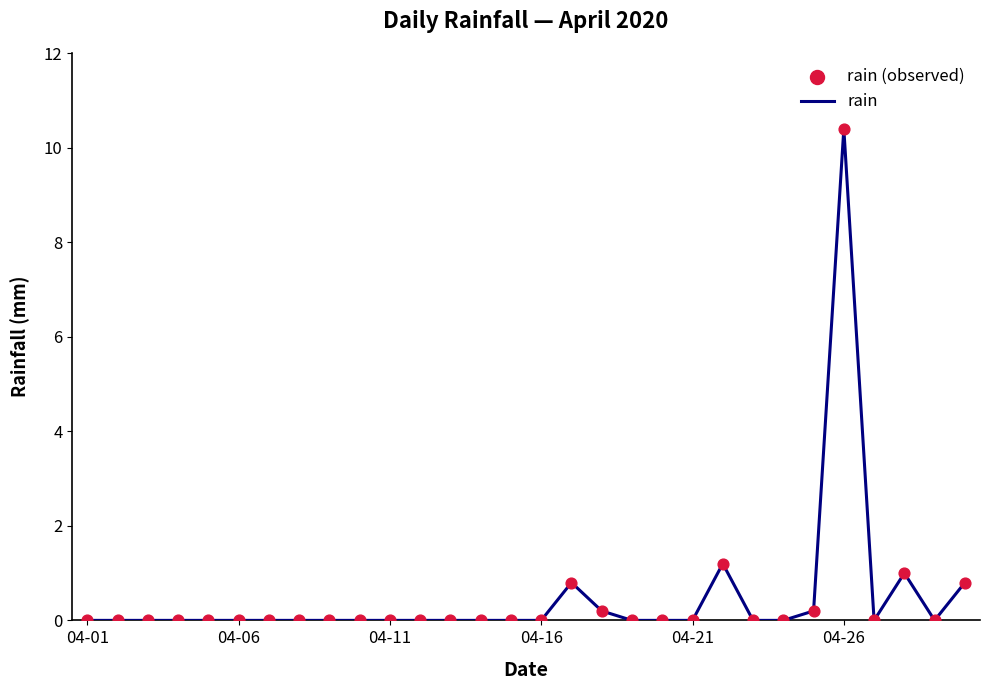

How many lines are shown in the chart?

1